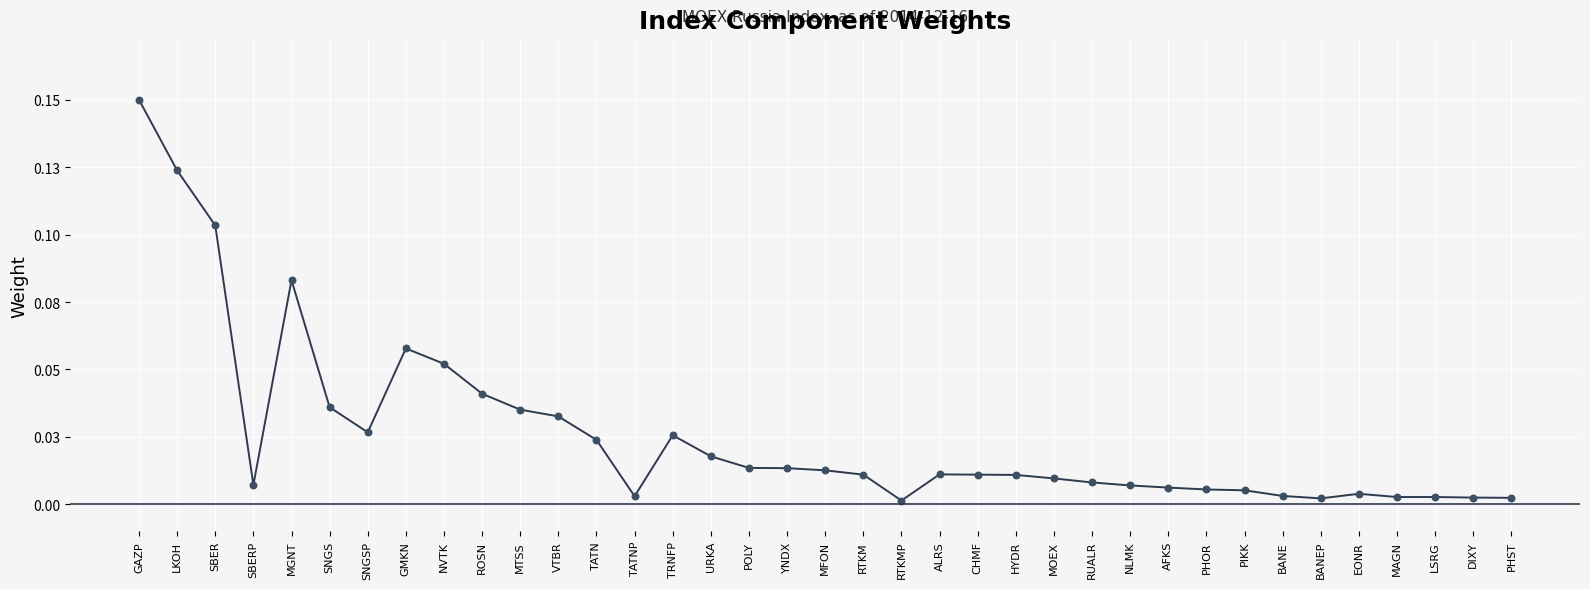

Between LKOH and LSRG, which is larger?

LKOH